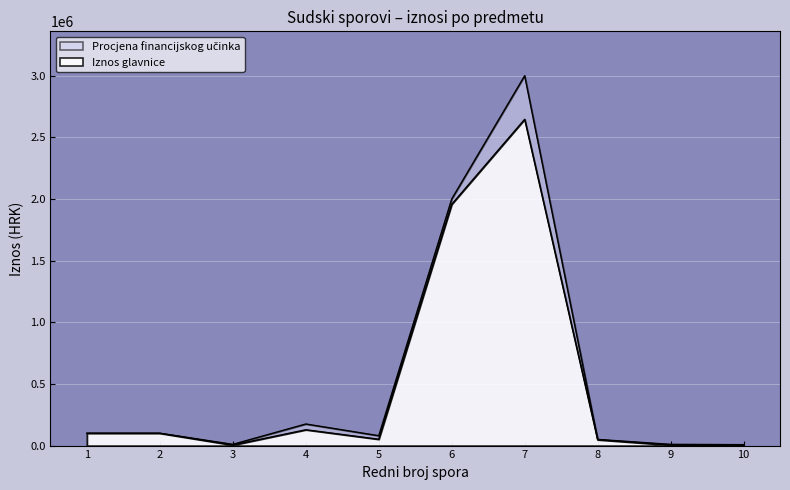

True or false: Procjena financijskog učinka and Iznos glavnice cross at least once.

False